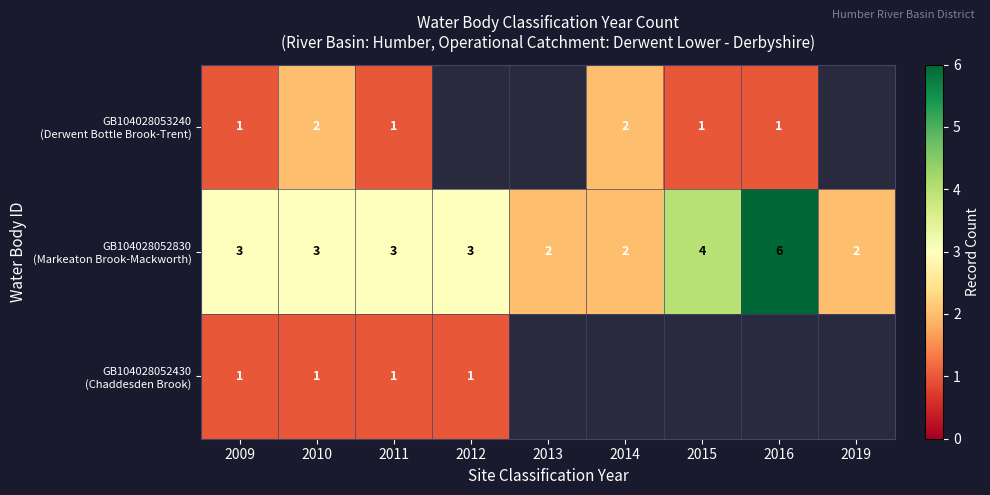

Which series changed the most between 2009 and 2010?

GB104028053240 (Derwent Bottle Brook-Trent)